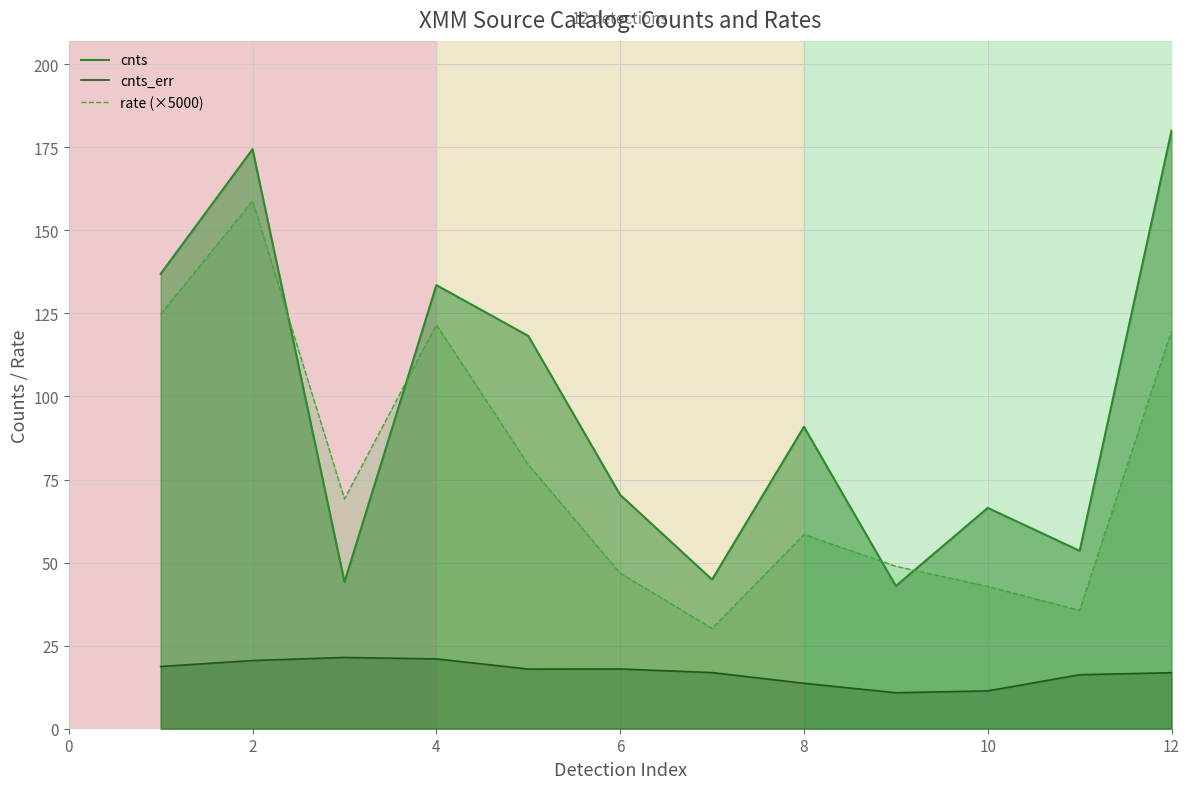

Which series has the largest range (max minus min)?

cnts